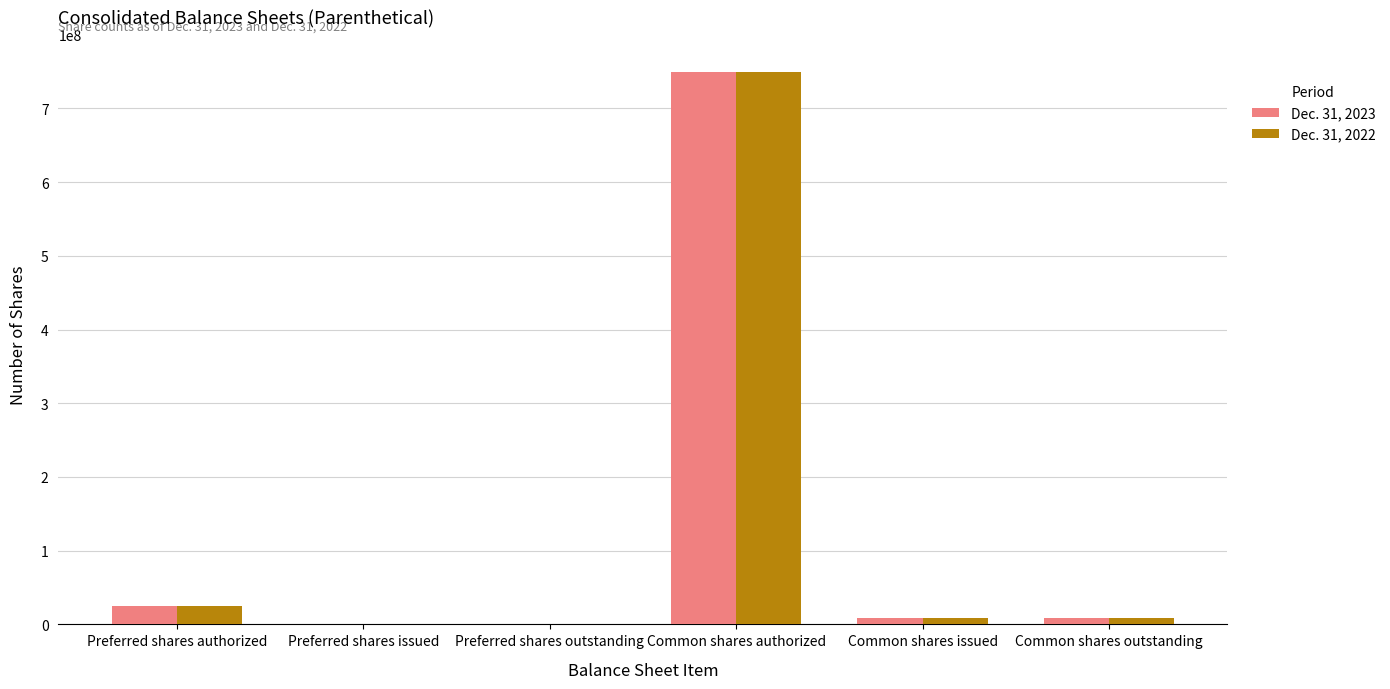

The Dec. 31, 2023 series shows 25000000 at Preferred shares authorized. True or false?

True